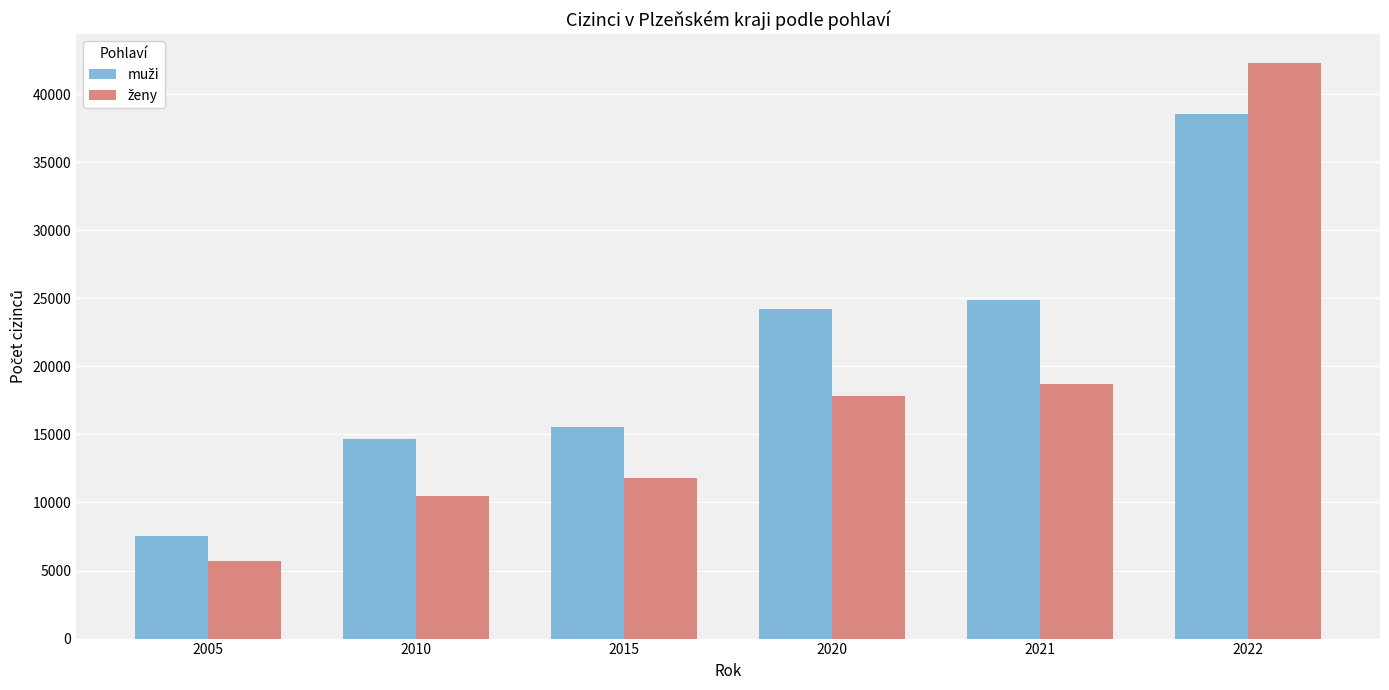

What is the smallest value displayed?

5669